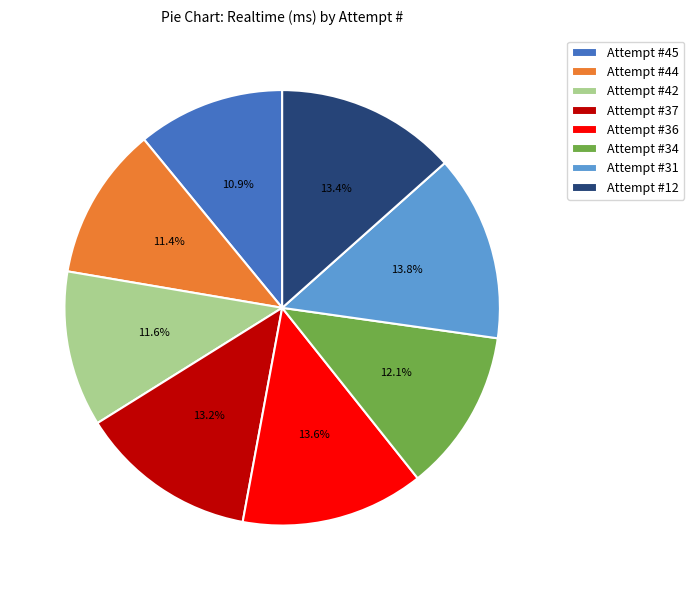

Is there any slice that represents more than half of the pie?

No